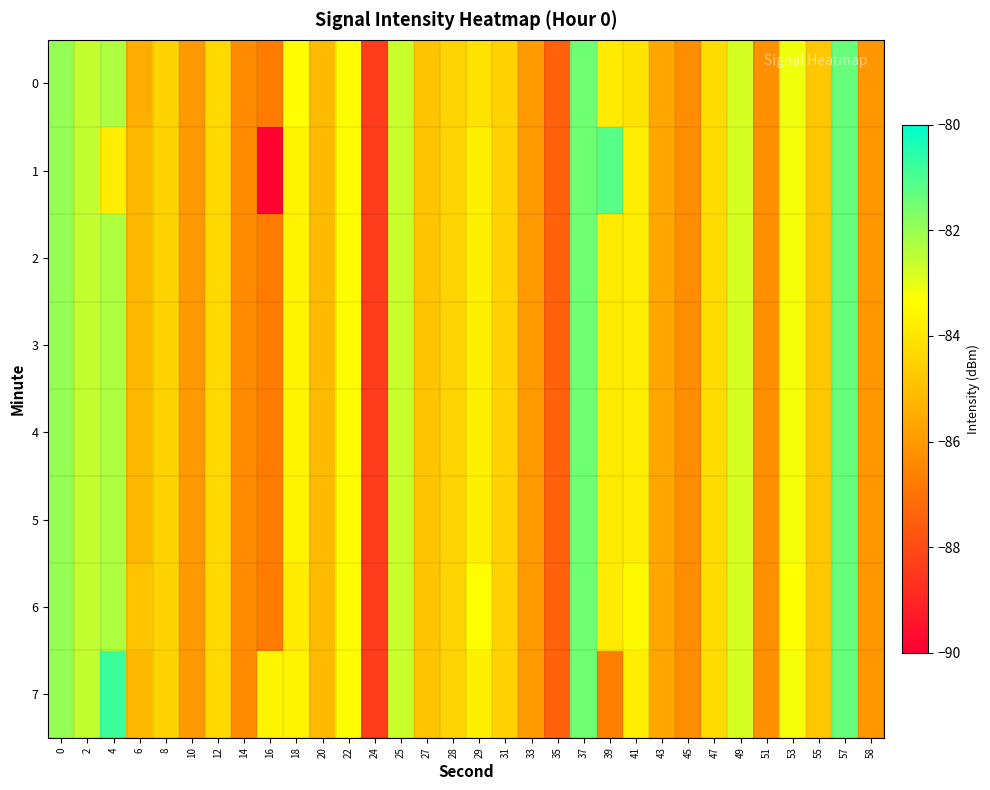

How many categories are shown in the chart?

32